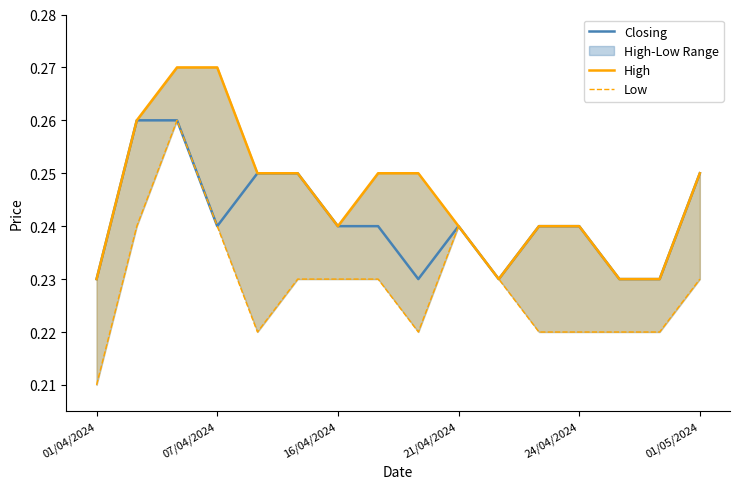

Is the value of Closing at 10 greater than the value of Low at 8?

Yes